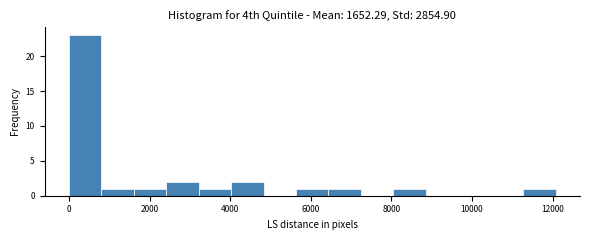

What is the height of the bar covering 3200 to 4000 on the x-axis? Neither the bar edges nor the heights are printed on the chart, so give them approximately, as read against the axes.

1